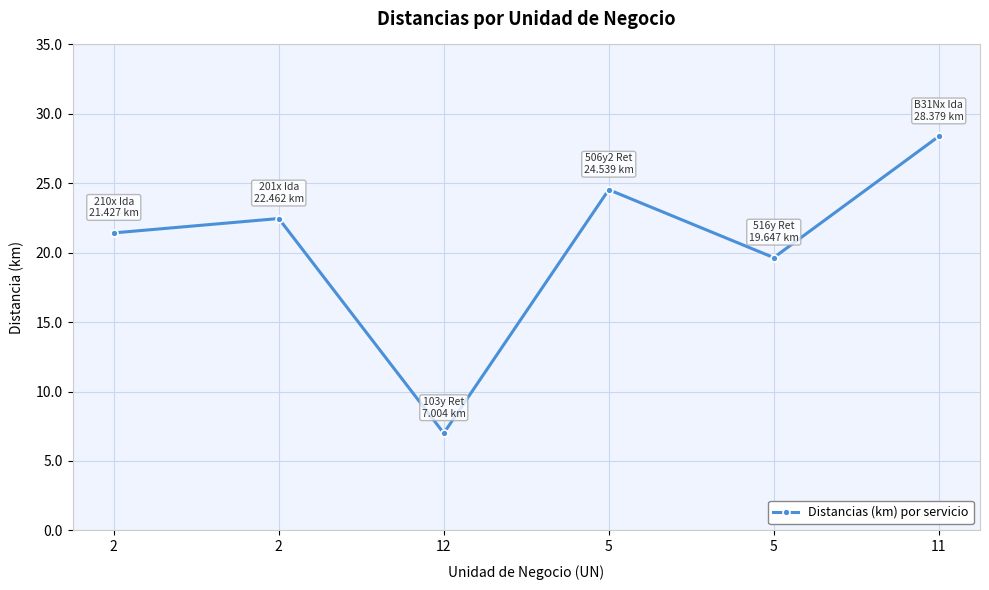

What is the sum of all values?

123.5